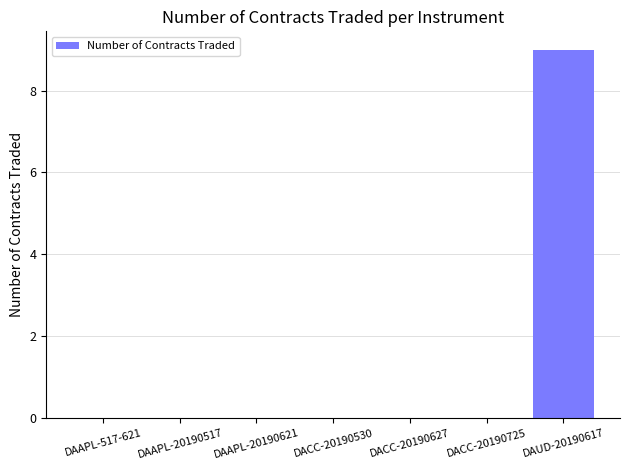

What is the sum of all values?

9